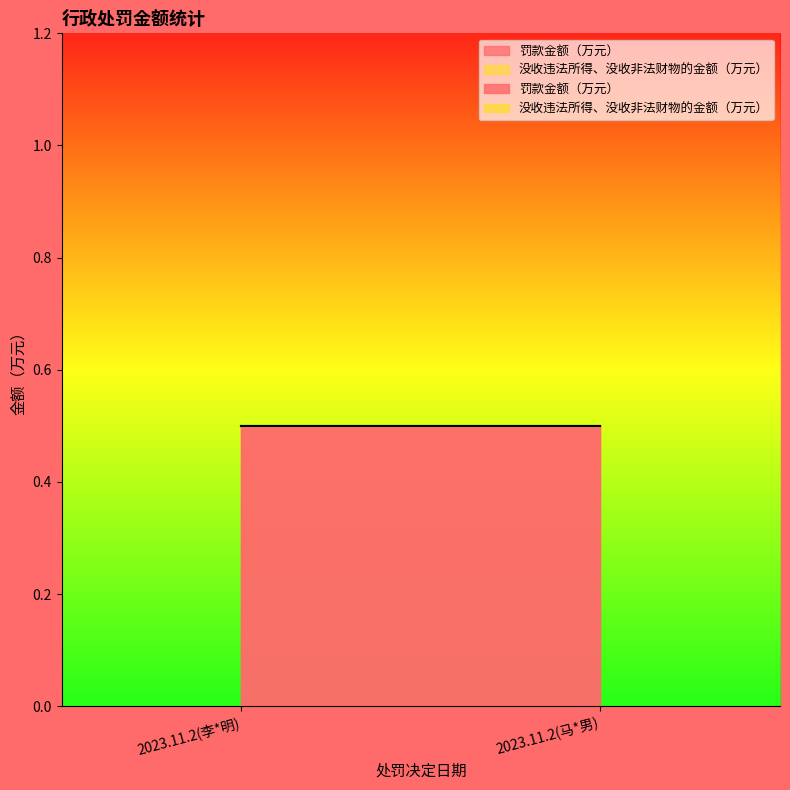

List the series in order of their peak value, lowest first.

没收违法所得、没收非法财物的金额（万元）, 罚款金额（万元）